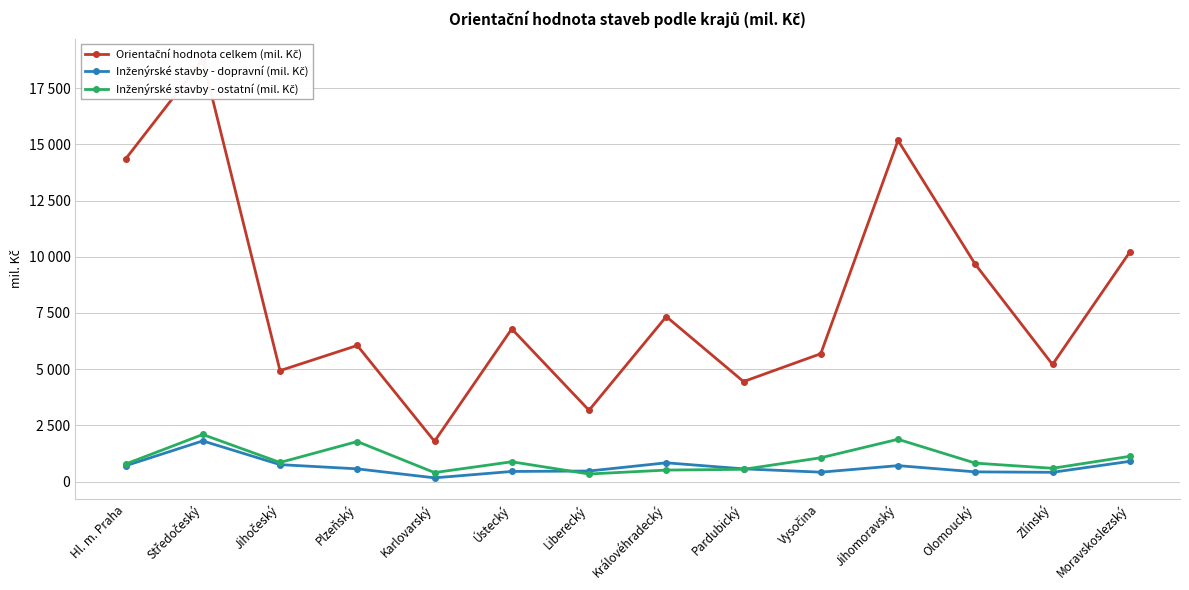

Does the chart display data point markers on the line(s)?

Yes